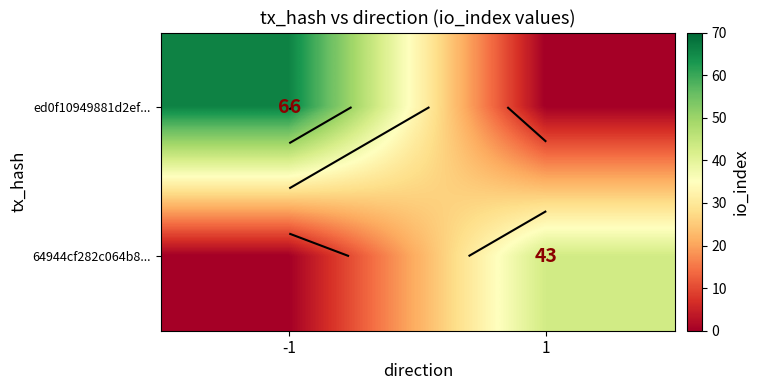

List the series in order of their peak value, lowest first.

64944cf282c064b8..., ed0f10949881d2ef...